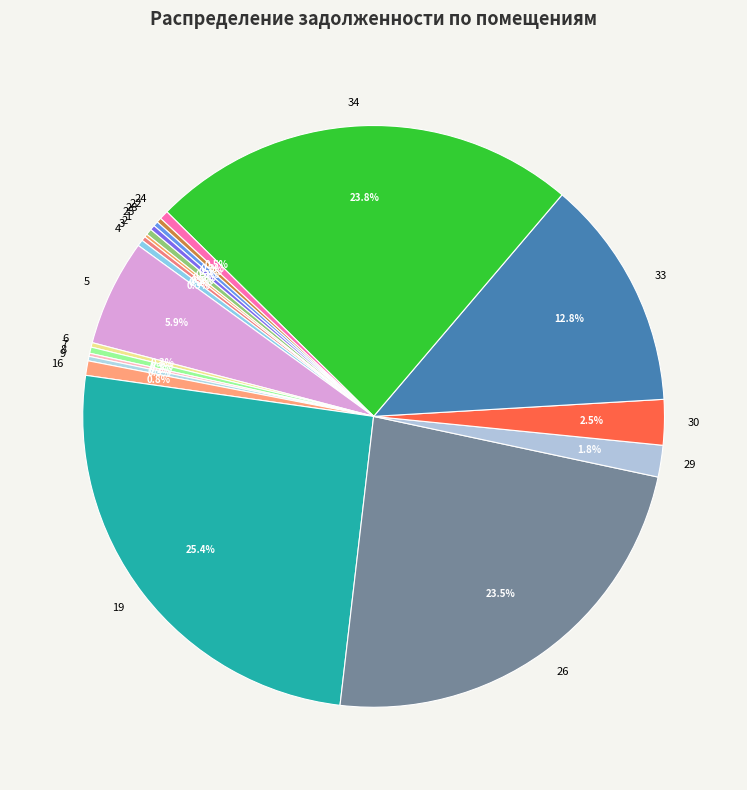

Does any single category account for the majority?

No